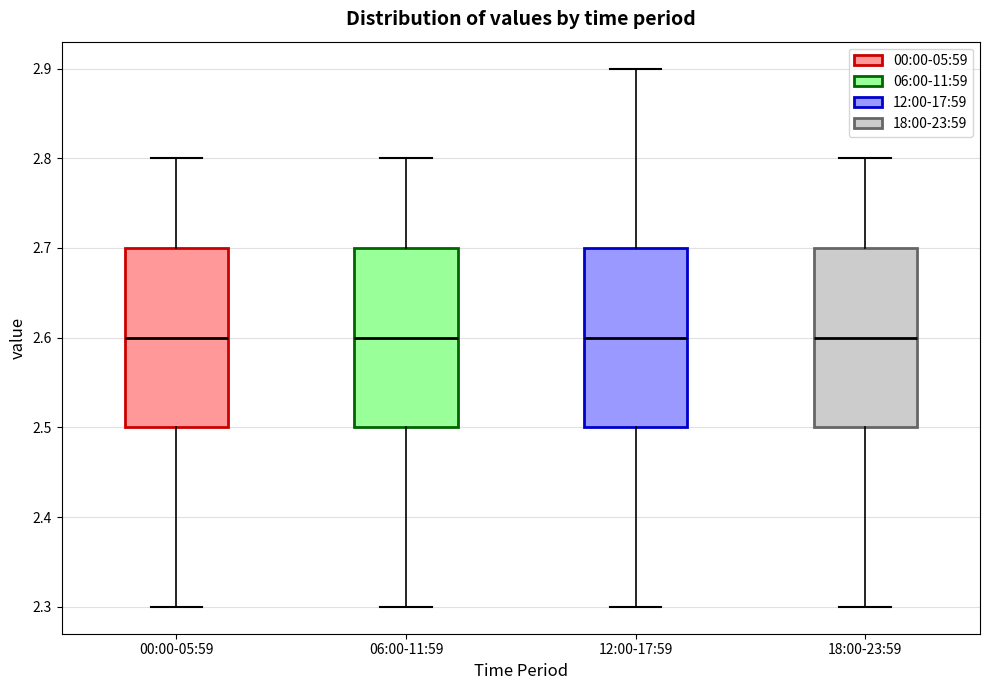

Where does the median line of the box for 00:00-05:59 sit on the y-axis? The values are not printed on the chart, so give them approximately, as read against the axis.

2.6